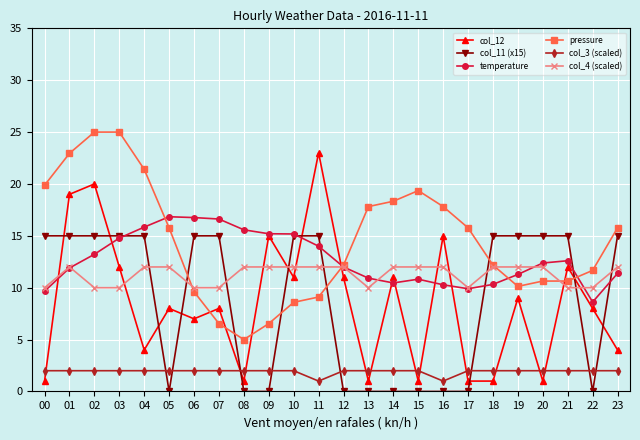

What is the lowest value of the col_4 (scaled) series?

10.0